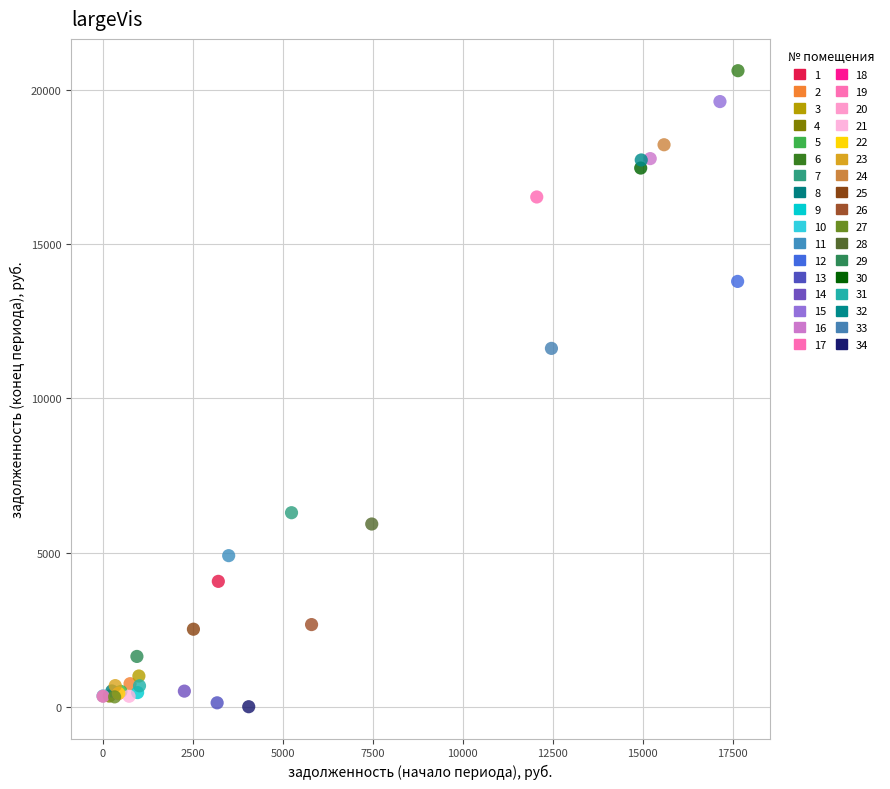

What are all the series names shown in the legend?

1, 2, 3, 4, 5, 6, 7, 8, 9, 10, 11, 12, 13, 14, 15, 16, 17, 18, 19, 20, 21, 22, 23, 24, 25, 26, 27, 28, 29, 30, 31, 32, 33, 34